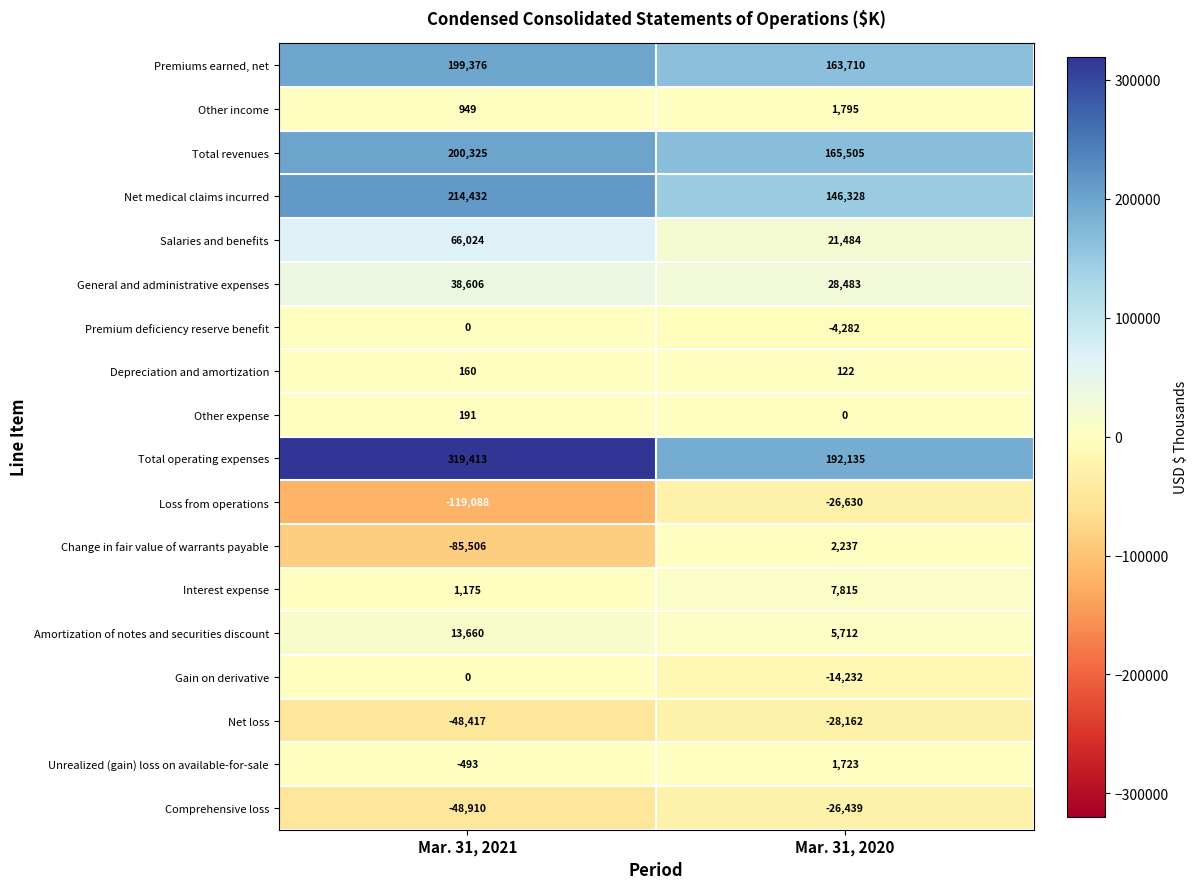

What is the difference between the Change in fair value of warrants payable values at Mar. 31, 2020 and Mar. 31, 2021?

87743